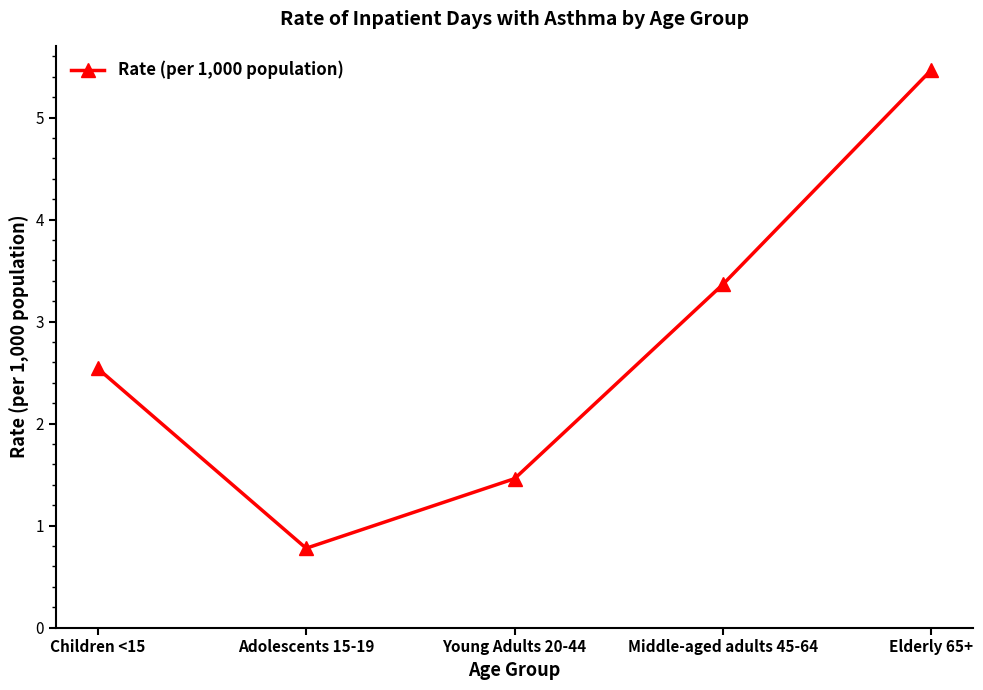

Reading right to left, transcribe all the data shown in this chart.

Elderly 65+=5.5	Middle-aged adults 45-64=3.4	Young Adults 20-44=1.5	Adolescents 15-19=0.8	Children <15=2.5